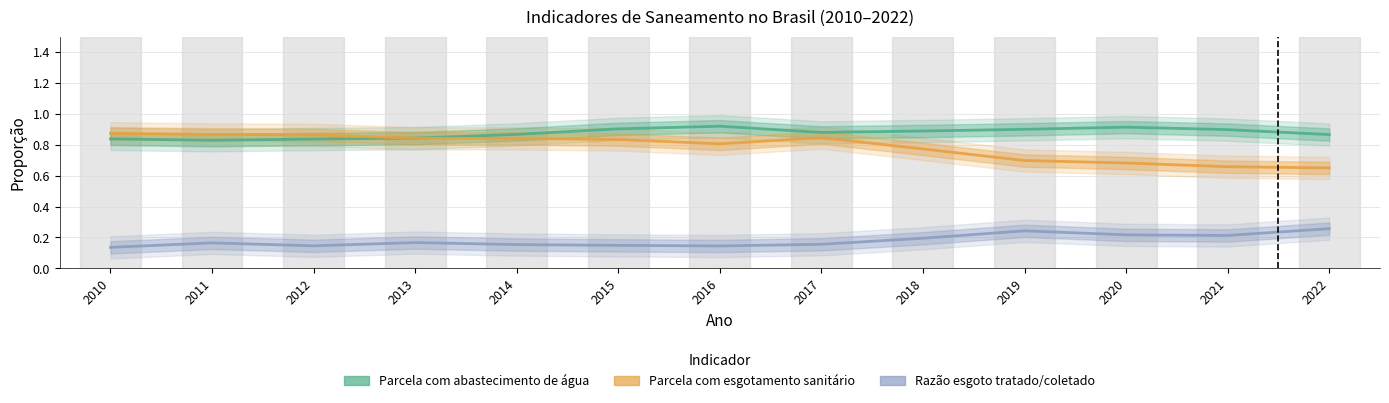

What is the minimum value for Parcela com esgotamento sanitário?

0.7